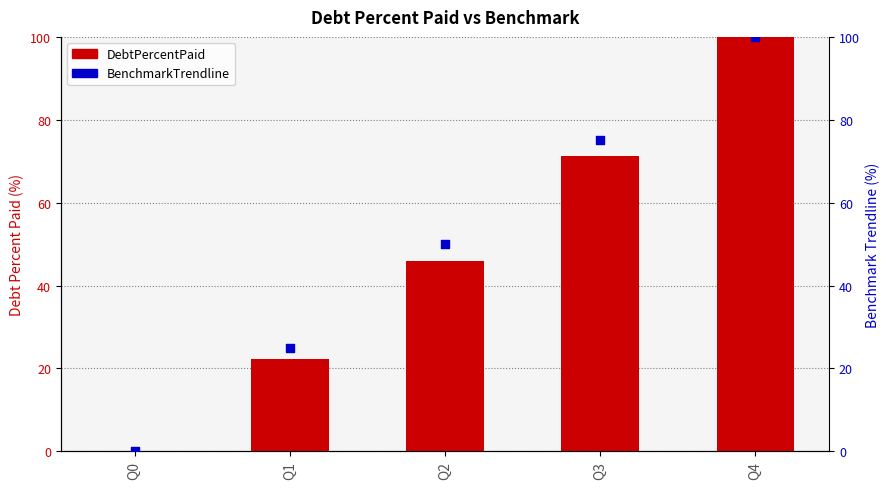

What are all the series names shown in the legend?

DebtPercentPaid, BenchmarkTrendline